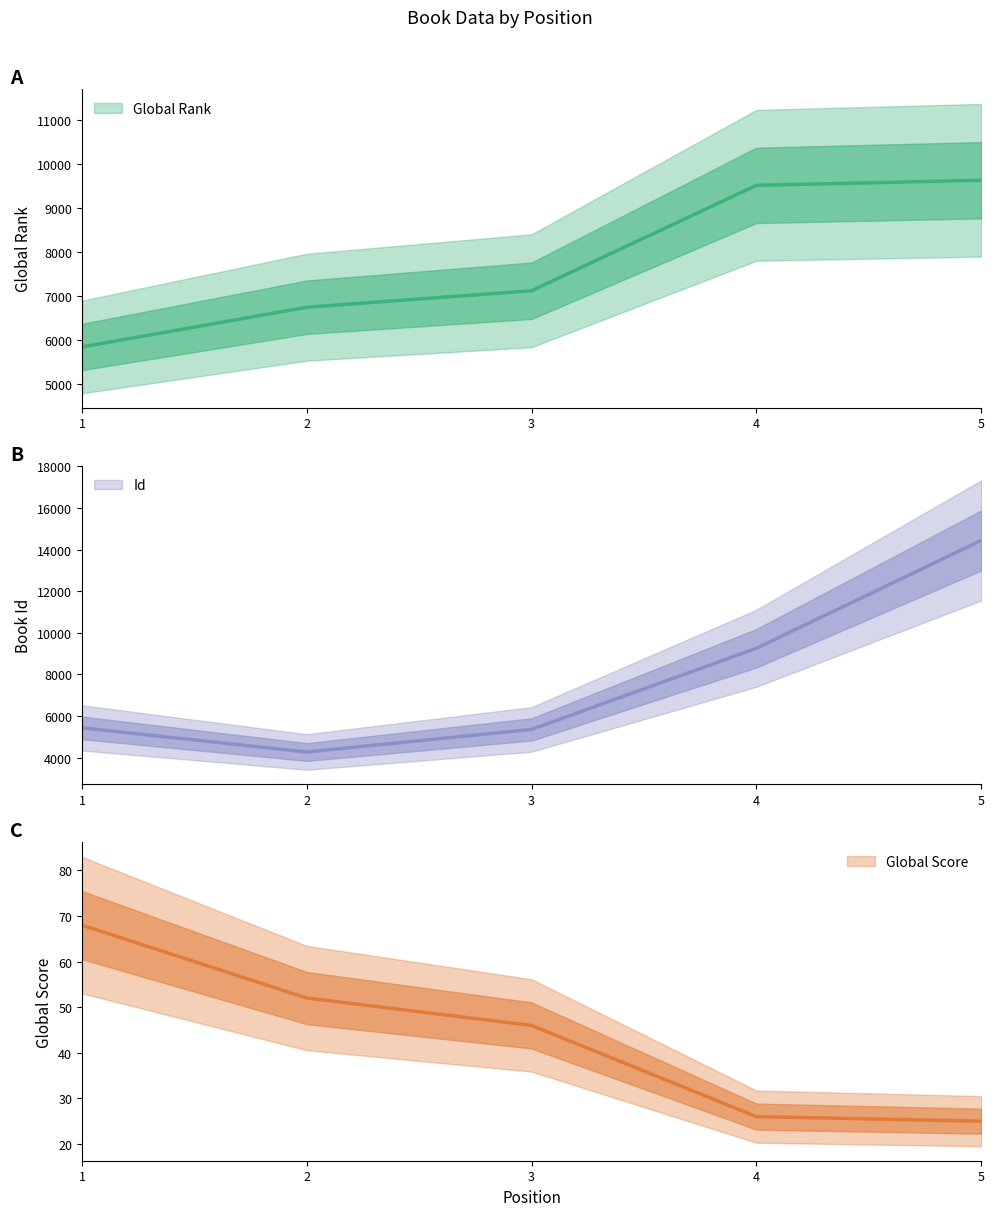

Which series has the largest total across all categories?

Global Rank